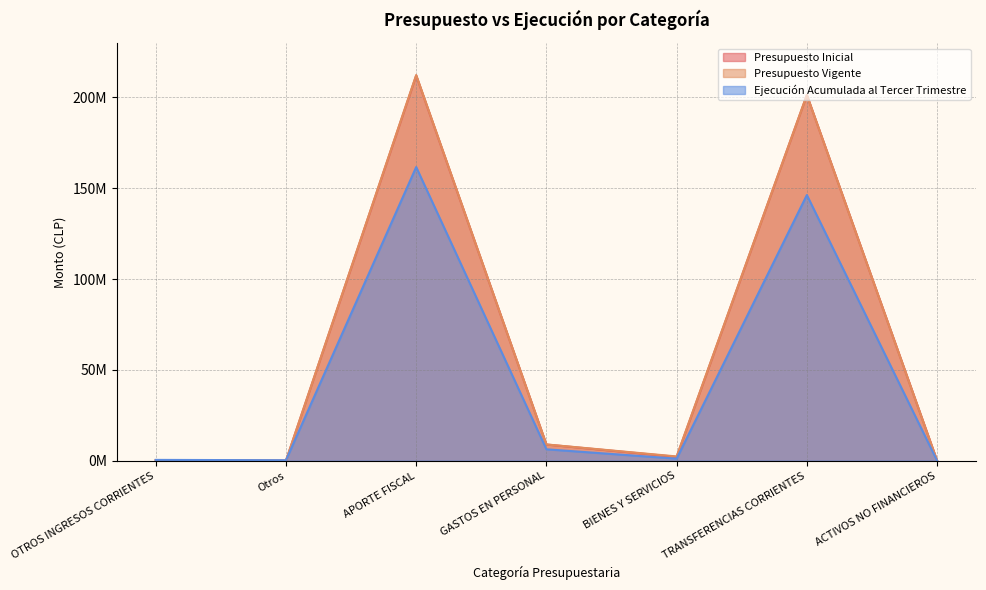

The Ejecución Acumulada al Tercer Trimestre series shows 3053048 at GASTOS EN PERSONAL. True or false?

False